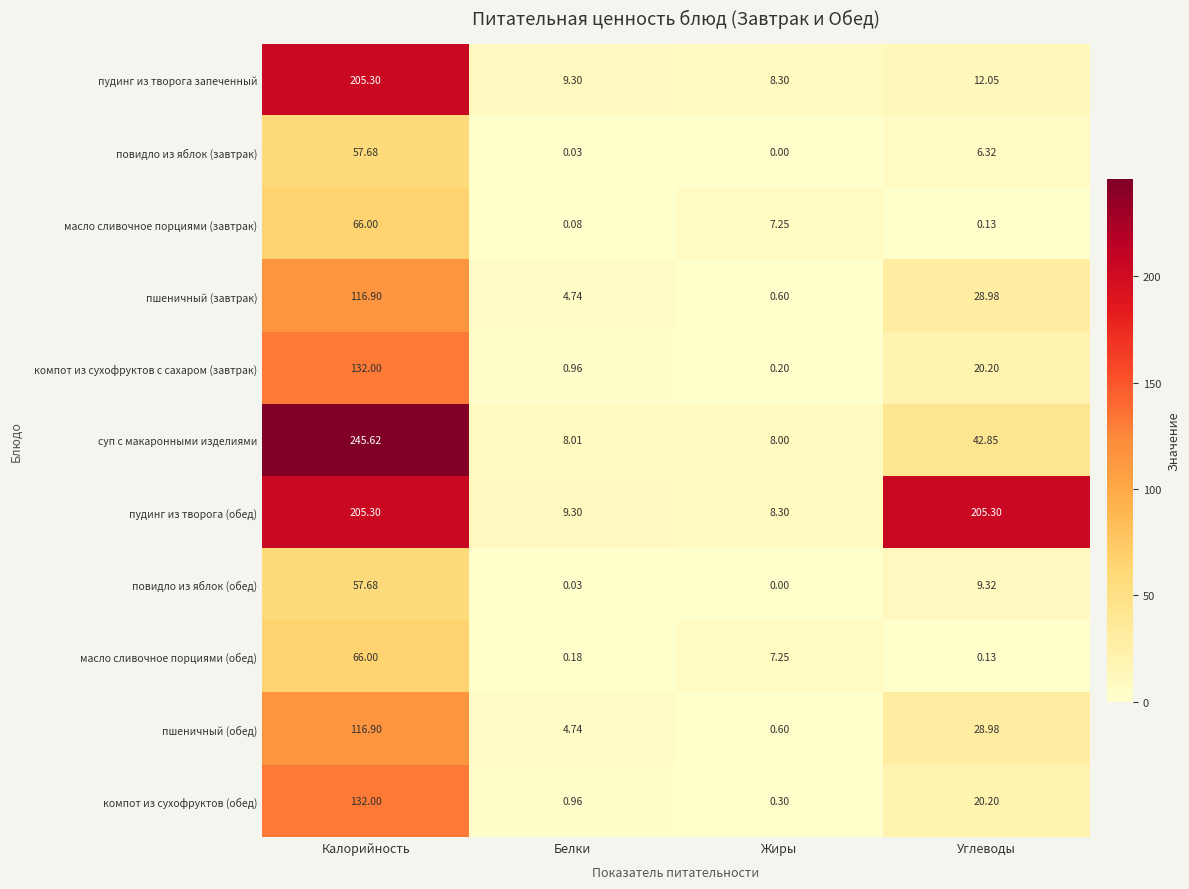

Which series has the largest total across all categories?

пудинг из творога (обед)